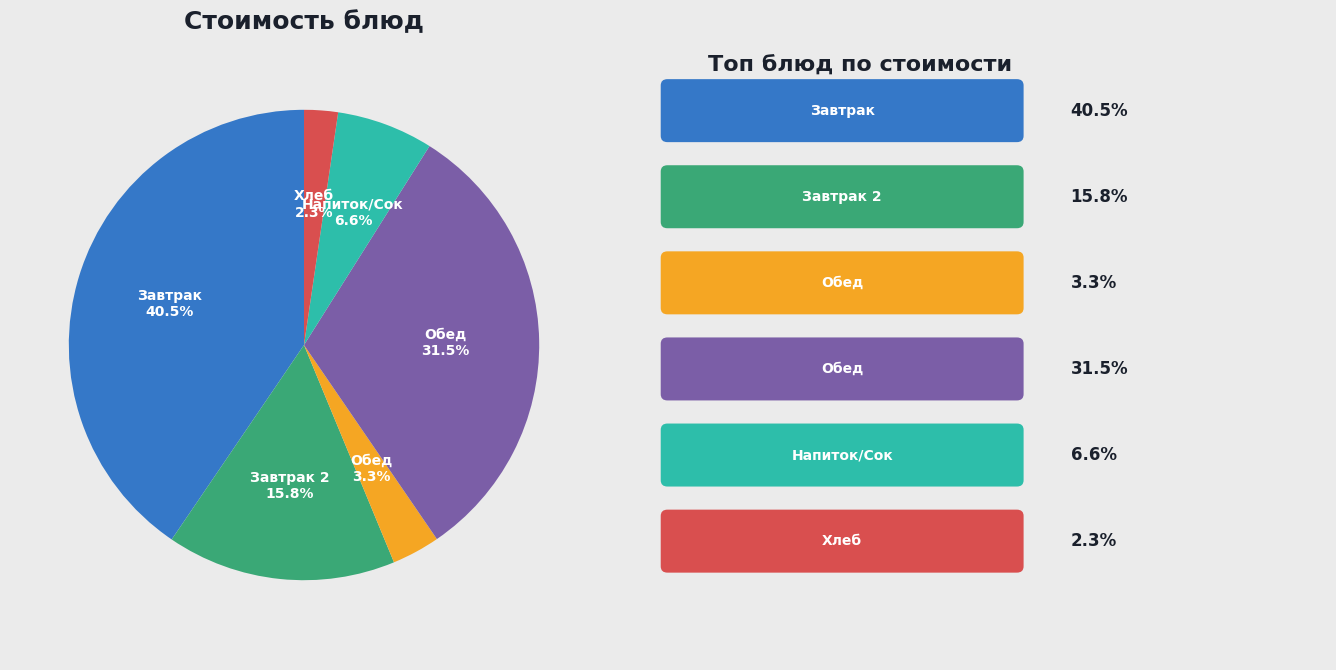

Is there a majority slice in this chart?

No